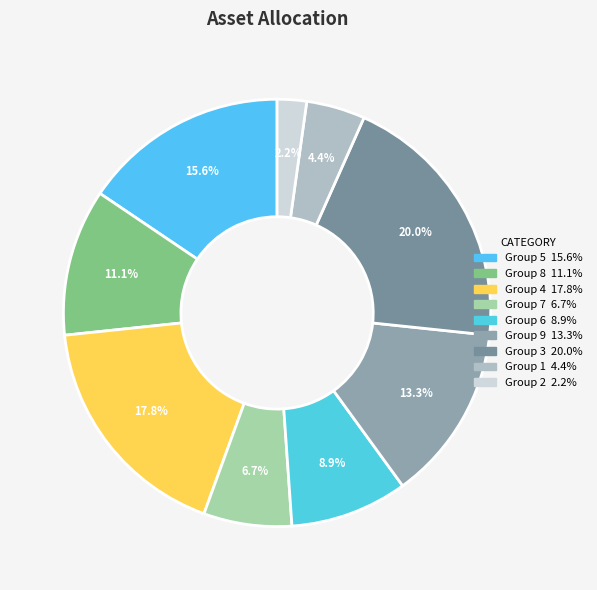

Which category has the smallest portion of the pie?

2